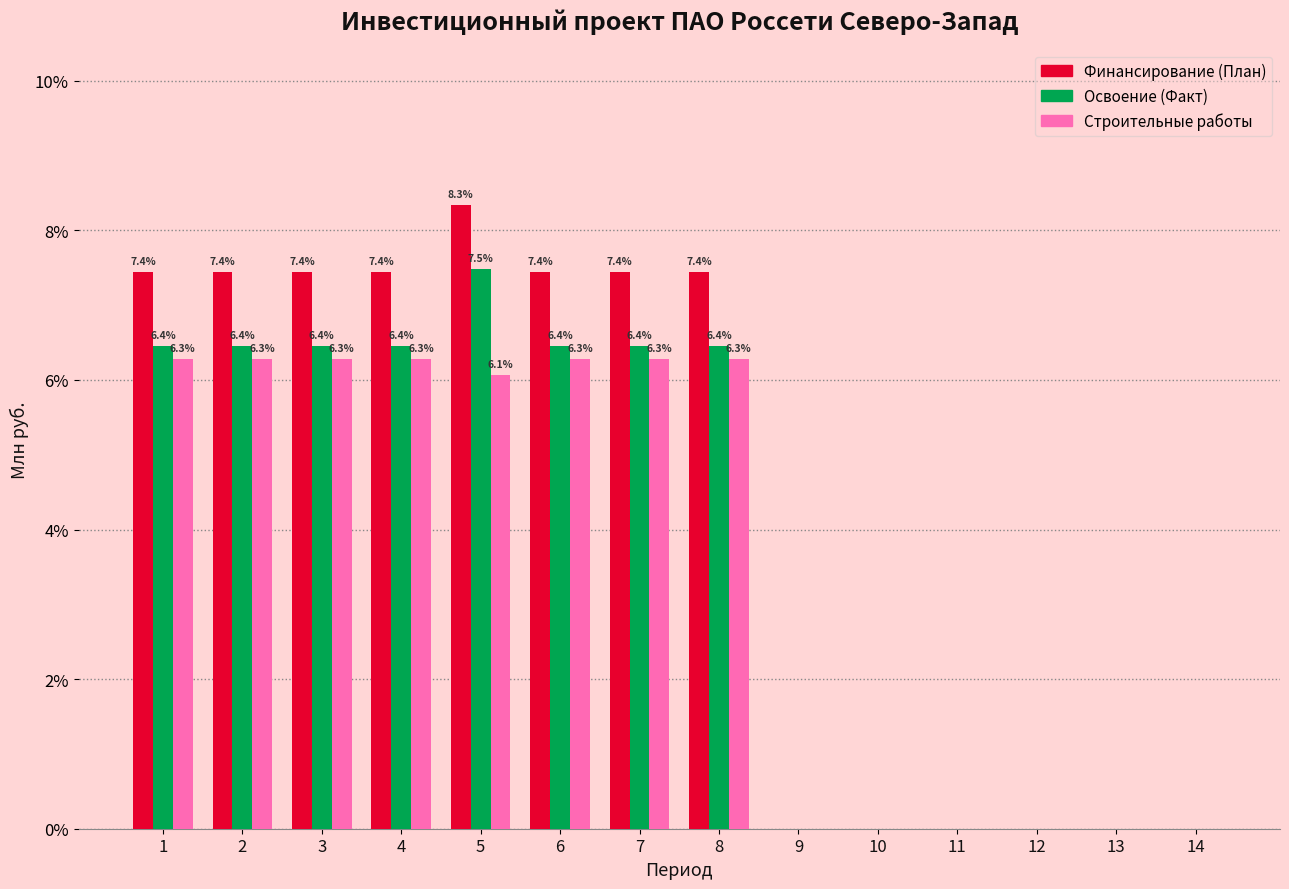

What are all the series names shown in the legend?

Финансирование (План), Освоение (Факт), Строительные работы